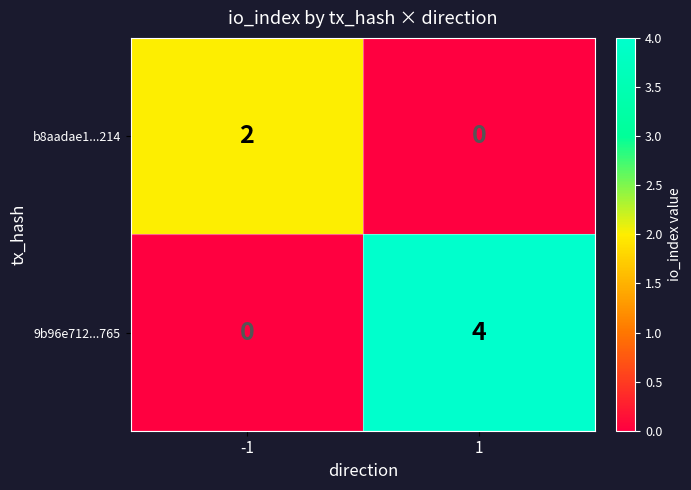

What is the greatest value displayed?

4